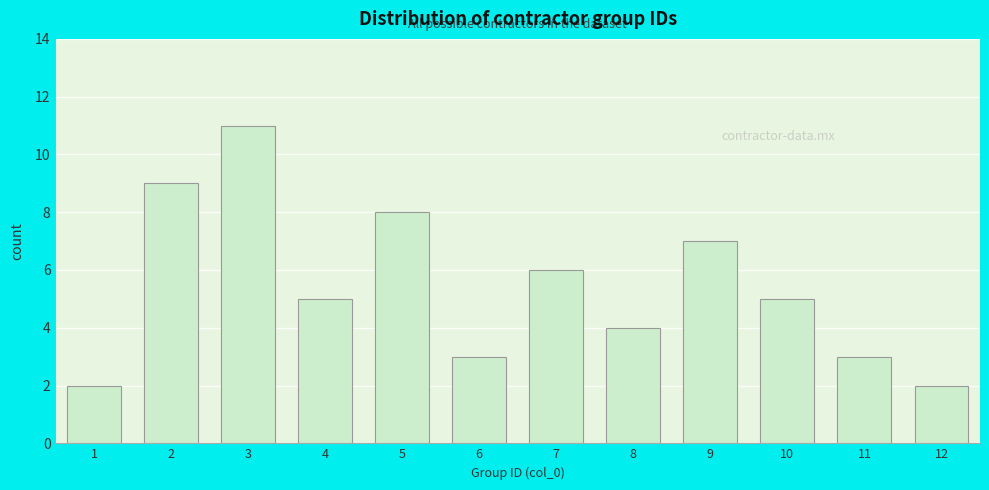

Reading left to right, transcribe all the data shown in this chart.

1=2	2=9	3=11	4=5	5=8	6=3	7=6	8=4	9=7	10=5	11=3	12=2